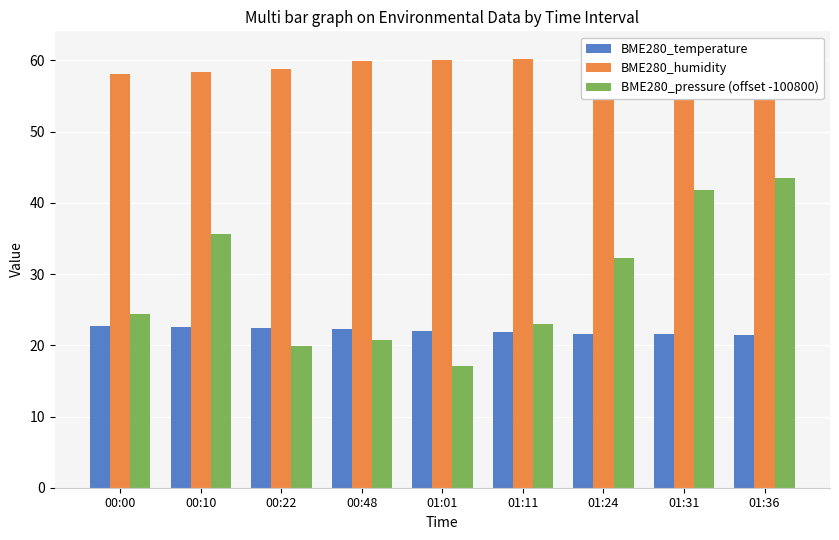

Which series has the largest total across all categories?

BME280_humidity